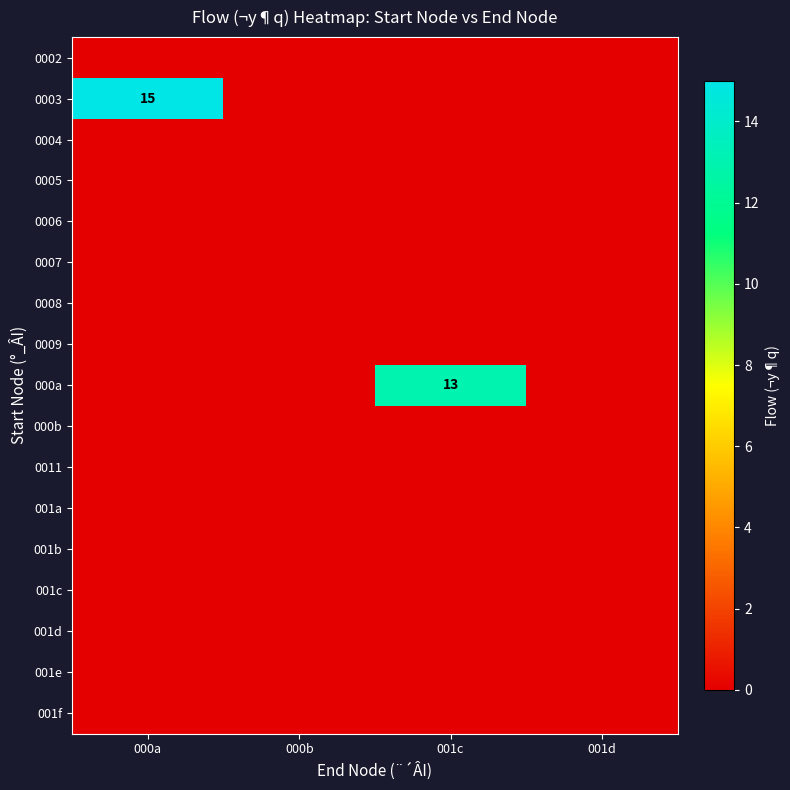

Is it true that 000a equals 13 at 001c?

True